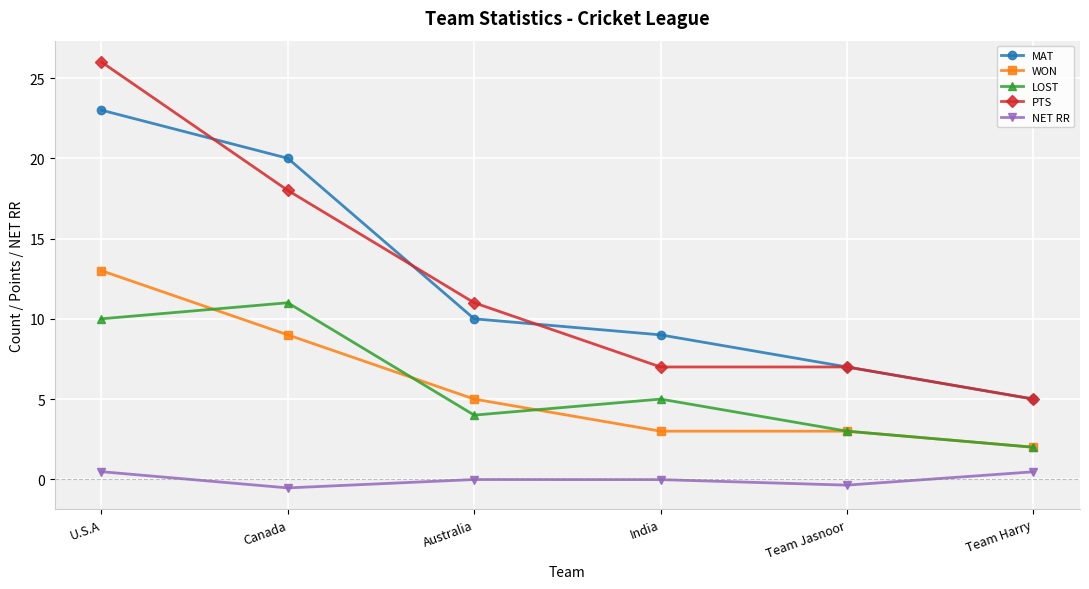

Rank the series by their maximum value, from highest to lowest.

PTS, MAT, WON, LOST, NET RR